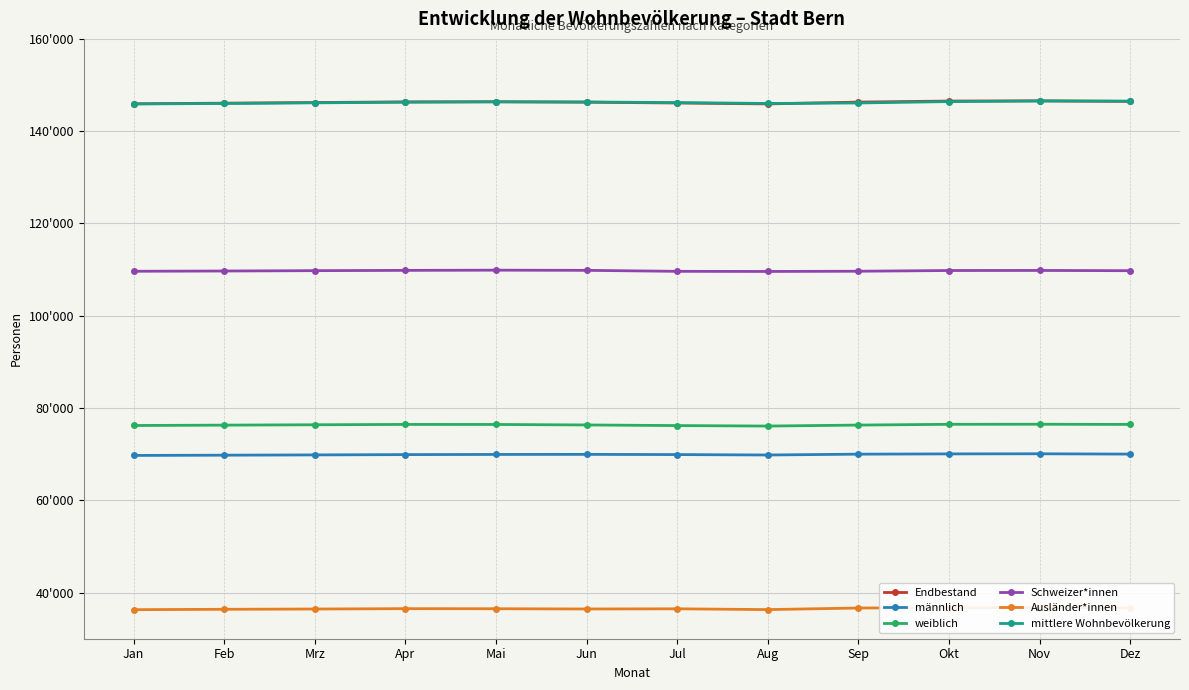

What is the sum of all mittlere Wohnbevölkerung values?

1754790